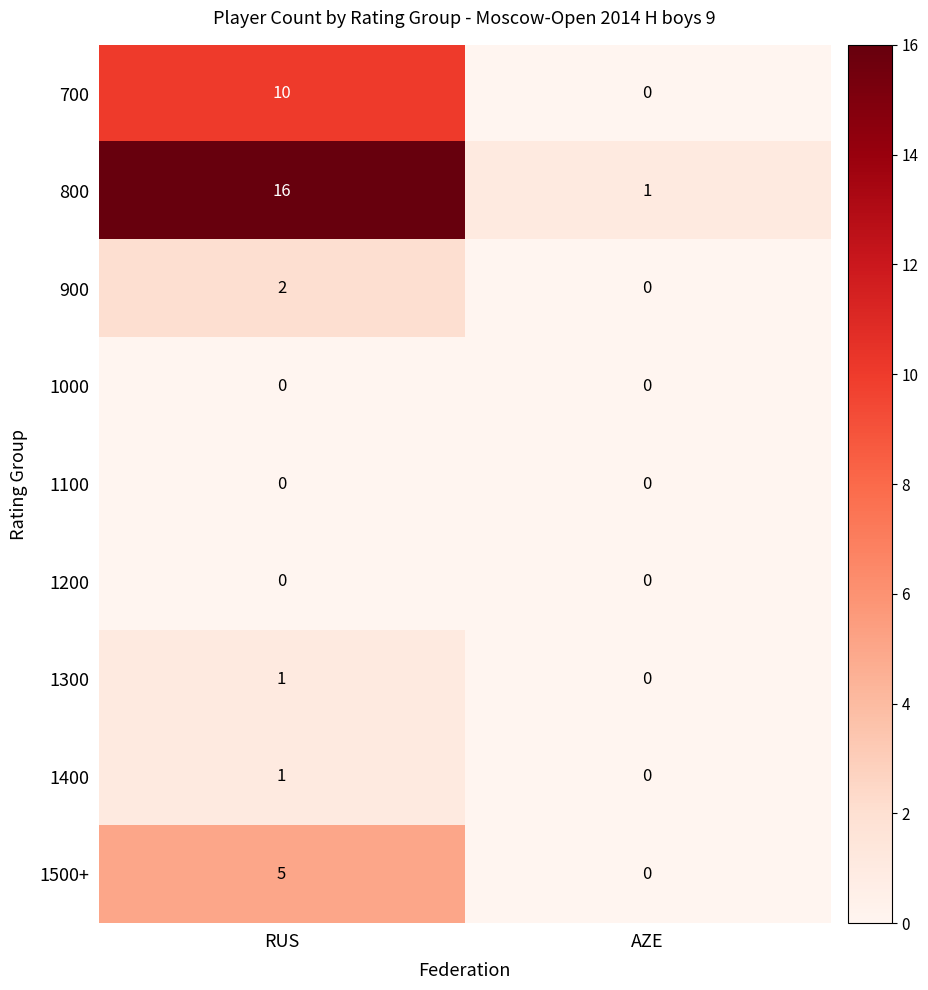

What is the sum of all 1500+ values?

5